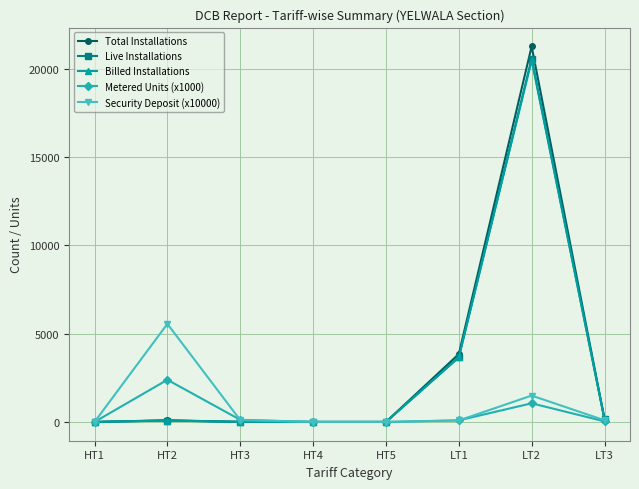

At which category is the sum across all series the highest?

LT2